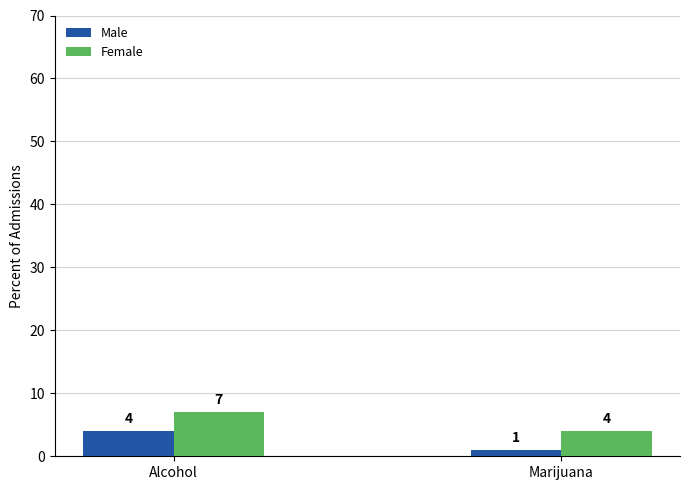

How many bars are there in each group?

2